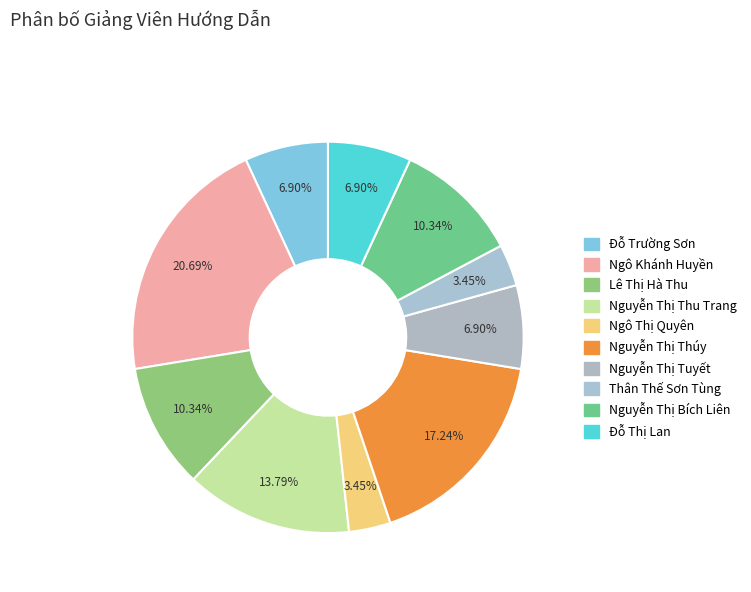

To the nearest percent, what percentage of the pie is Đỗ Trường Sơn?

7%